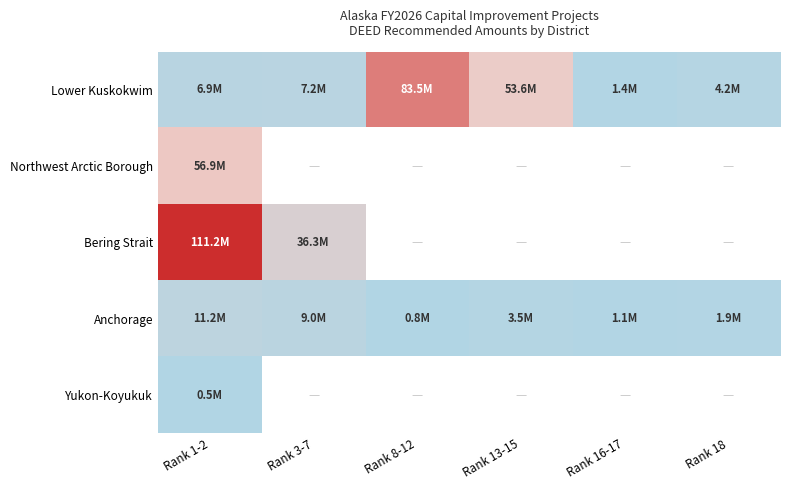

Between Rank 1-2 and Rank 8-12, which series saw the biggest shift?

Lower Kuskokwim